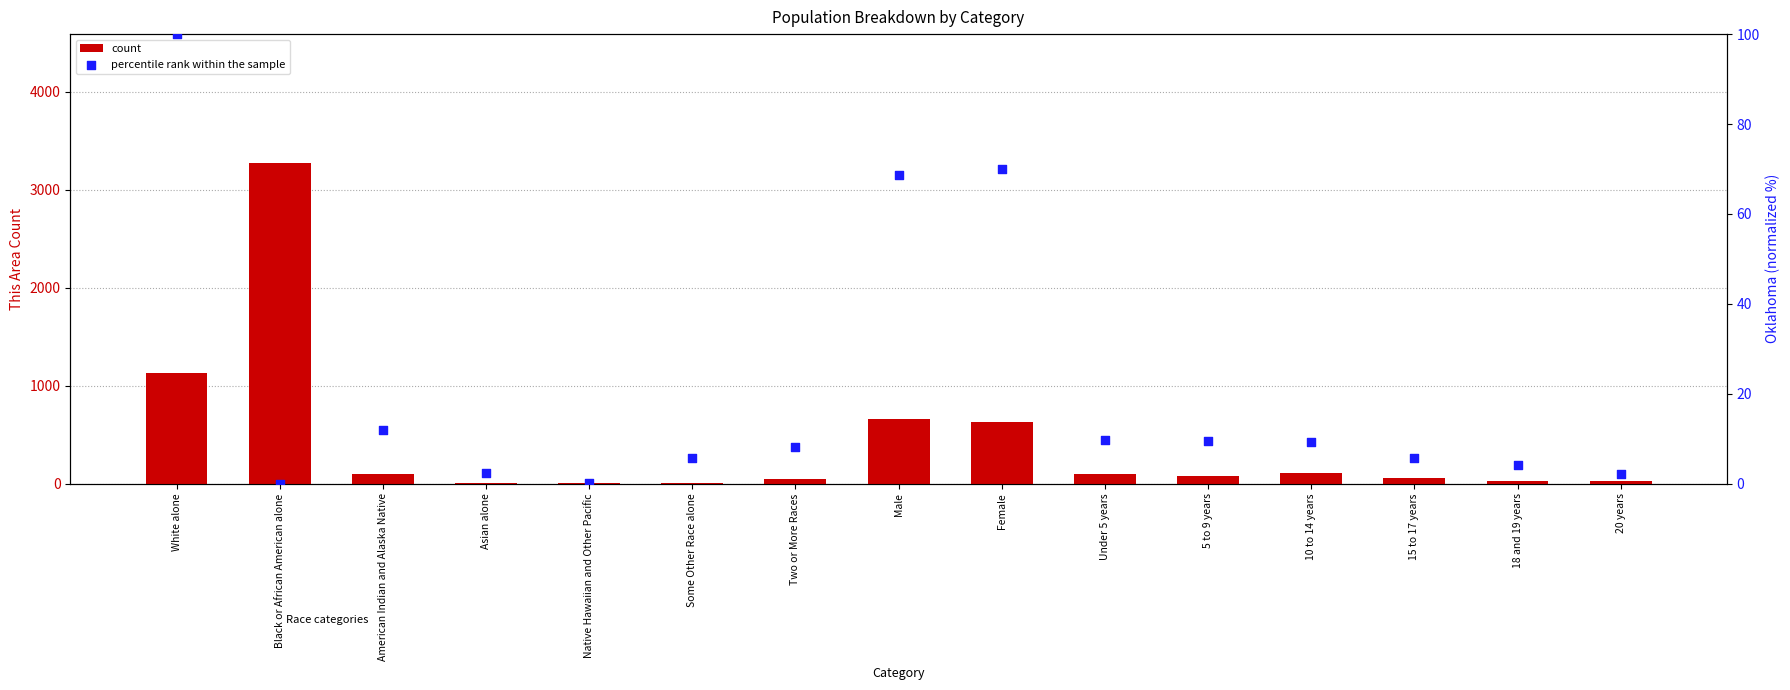

Which series has the largest total across all categories?

count